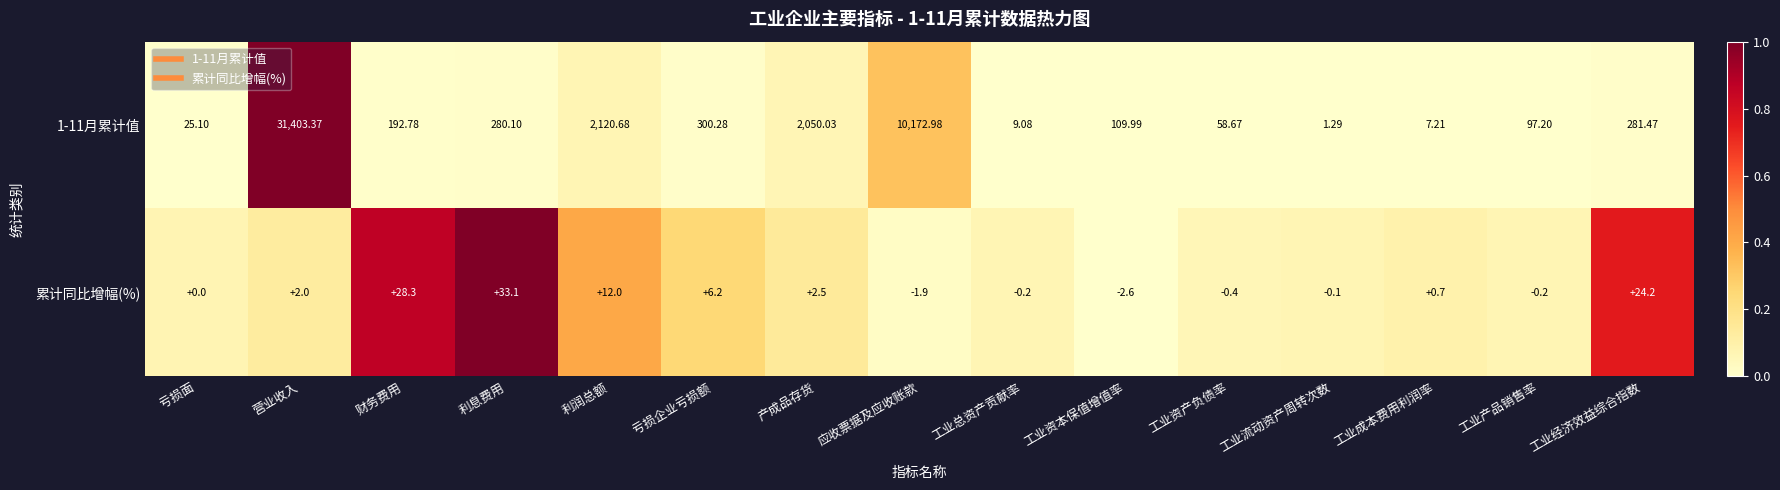

What is the total value across all series at 亏损面?

25.1